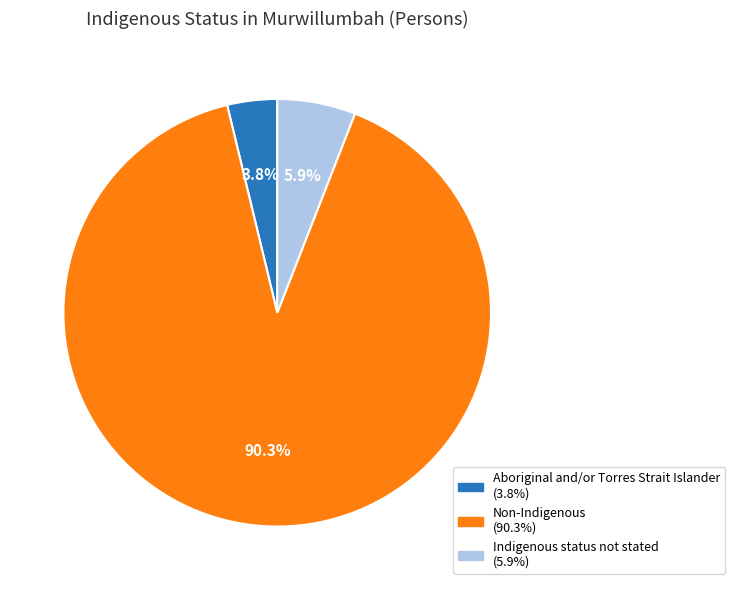

Combined, what portion of the pie is Aboriginal and/or Torres Strait Islander and Non-Indigenous?

94.1%